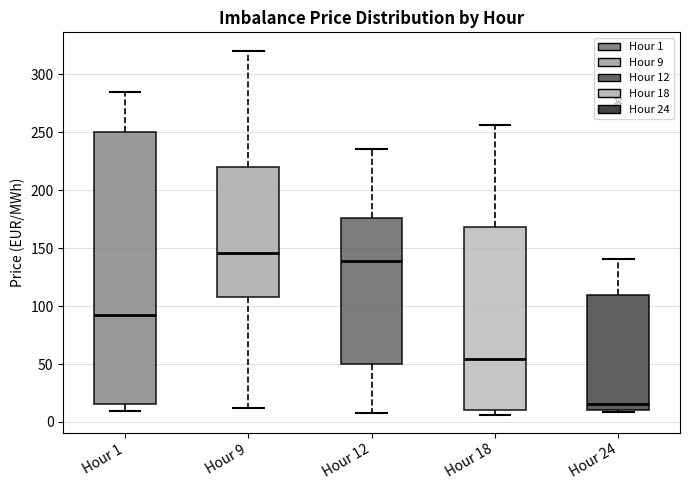

Where is the upper edge of the box for Hour 9 on the y-axis? The values are not printed on the chart, so give them approximately, as read against the axis.

220